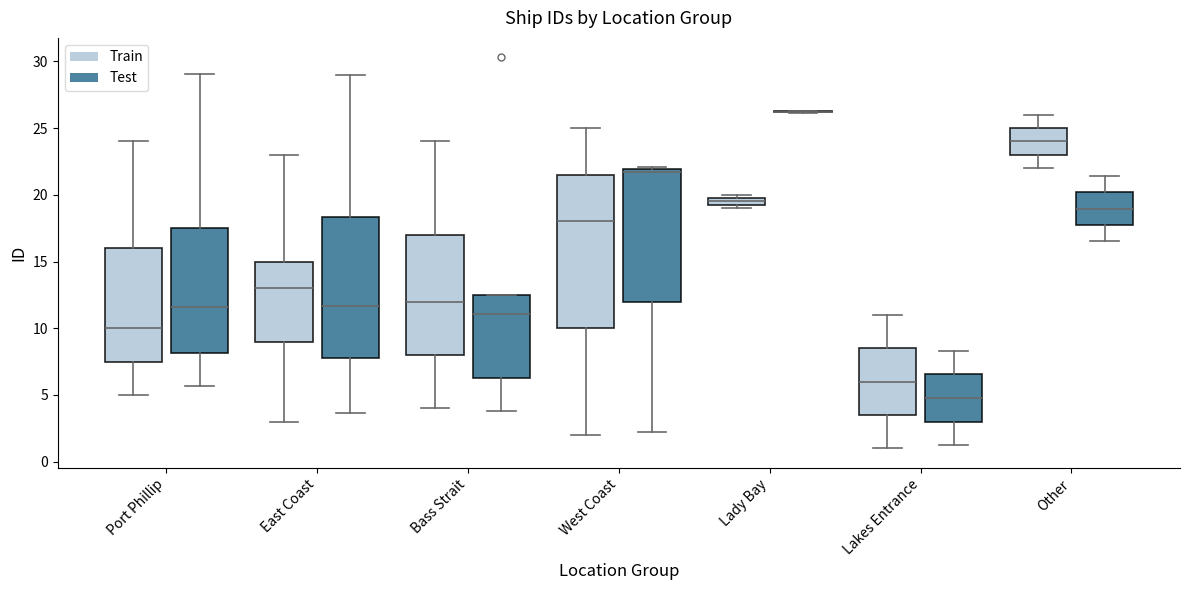

Where does the median line of the box for Other (Train) sit on the y-axis? The values are not printed on the chart, so give them approximately, as read against the axis.

24.0